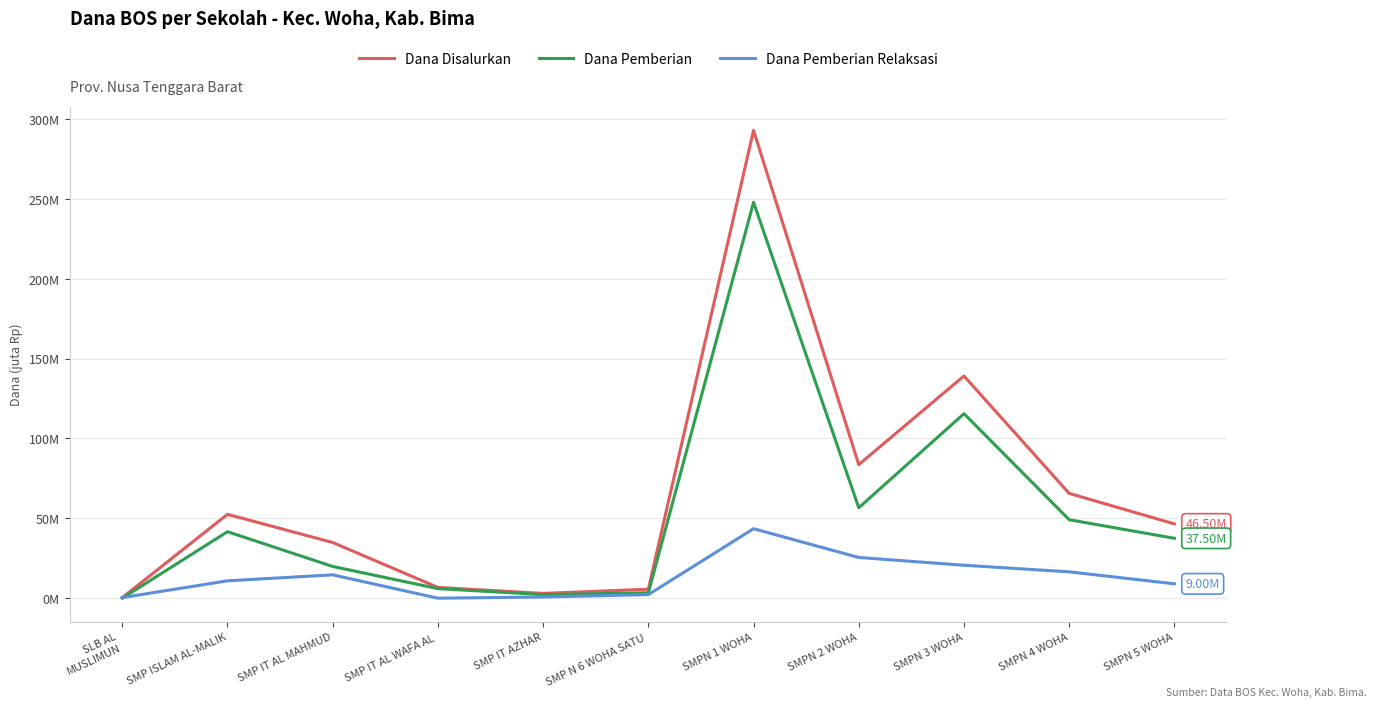

What is the sum of all Dana Pemberian values?

579.8